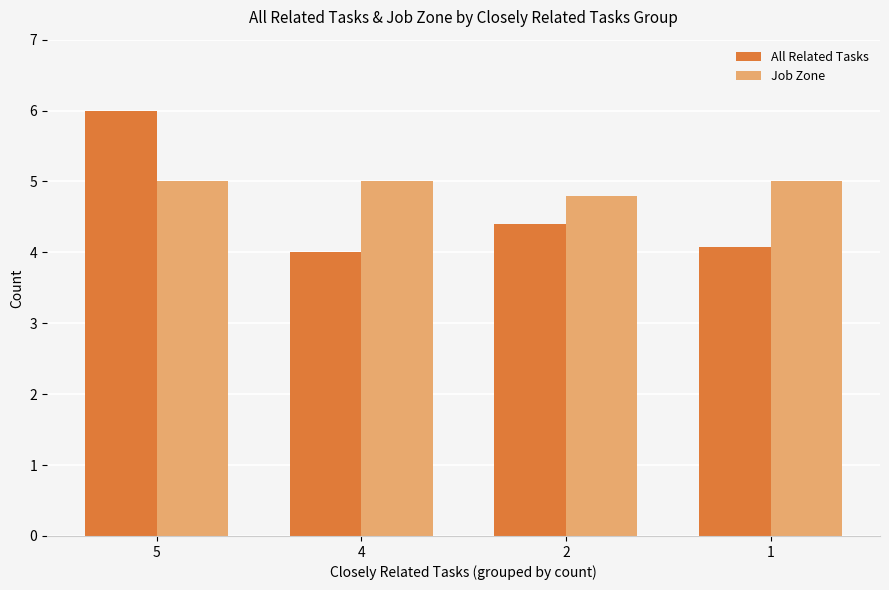

Rank the series at 1 from highest to lowest value.

Job Zone, All Related Tasks